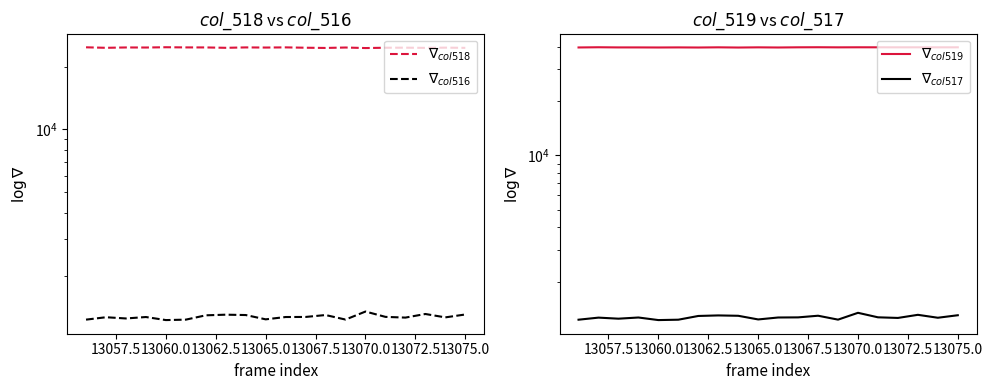

List the series in order of their peak value, lowest first.

$\nabla_{col517}$, $\nabla_{col516}$, $\nabla_{col518}$, $\nabla_{col519}$